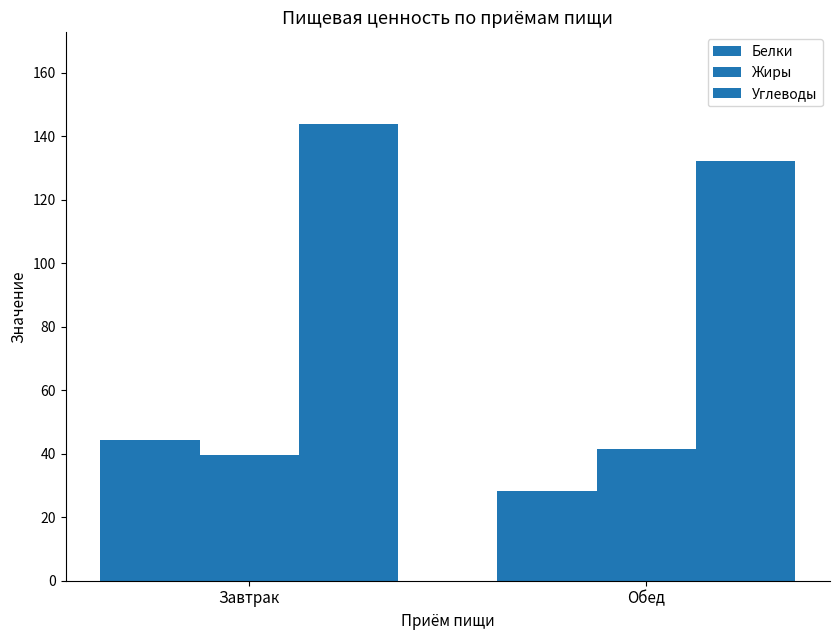

What is the sum of the Углеводы values at Завтрак and Обед?

276.0